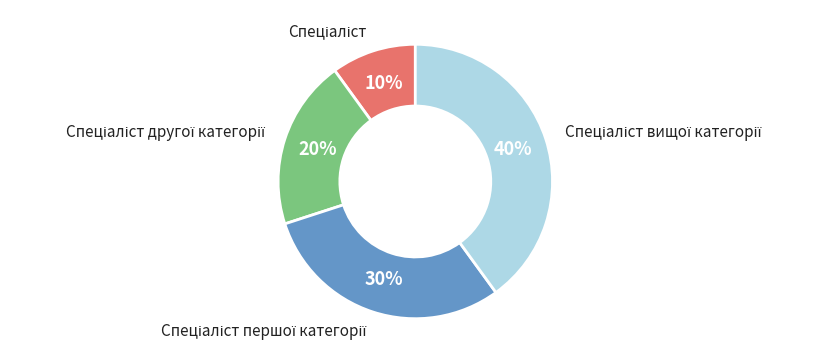

To the nearest percent, what is the average slice percentage?

25%